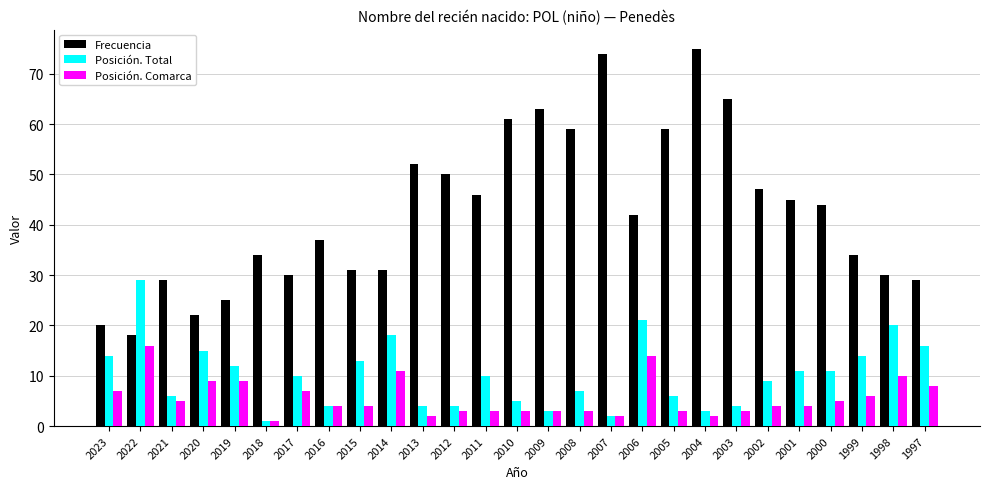

The Posición. Total series shows 2 at 2007. True or false?

True